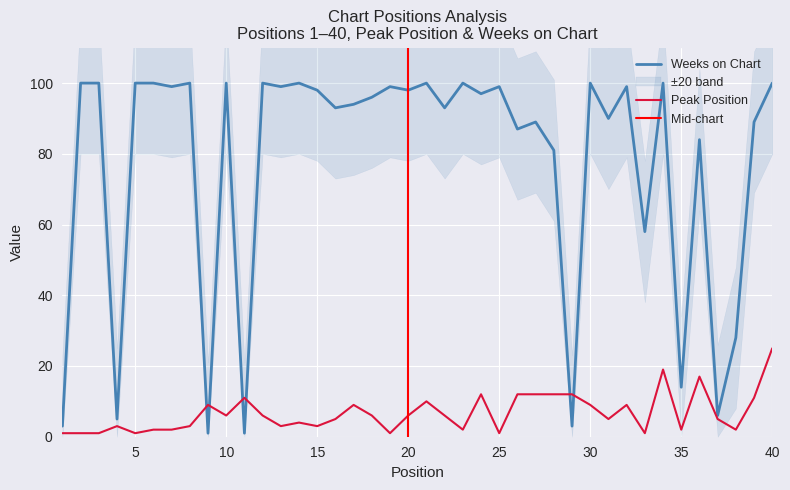

What is the difference between the maximum and second lowest values in the Weeks on Chart series?

99